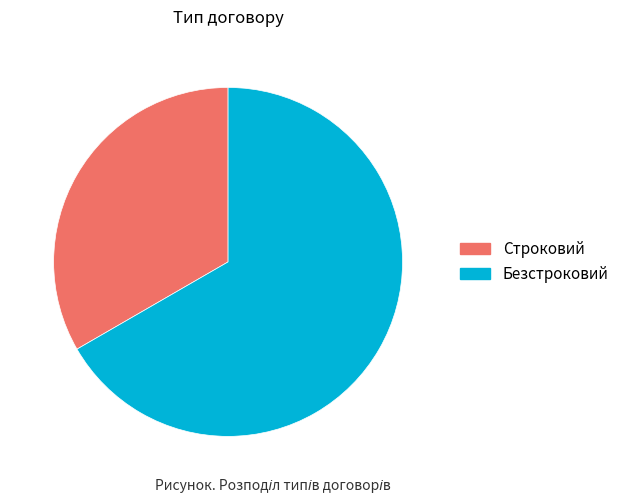

Rank the categories by value from lowest to highest.

Строковий, Безстроковий